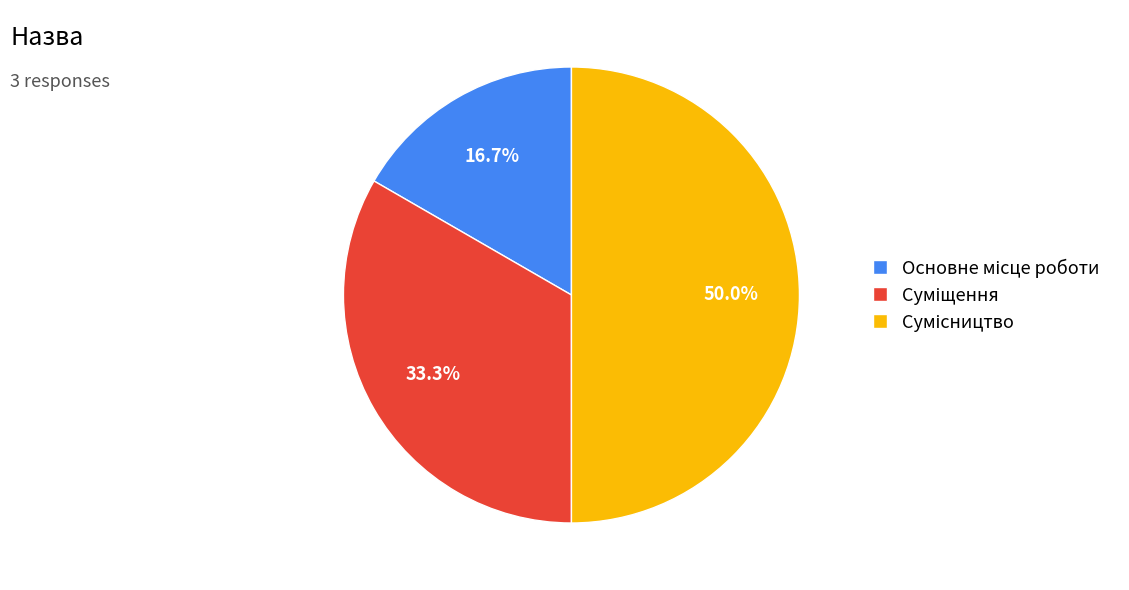

How many segments does this pie chart have?

3